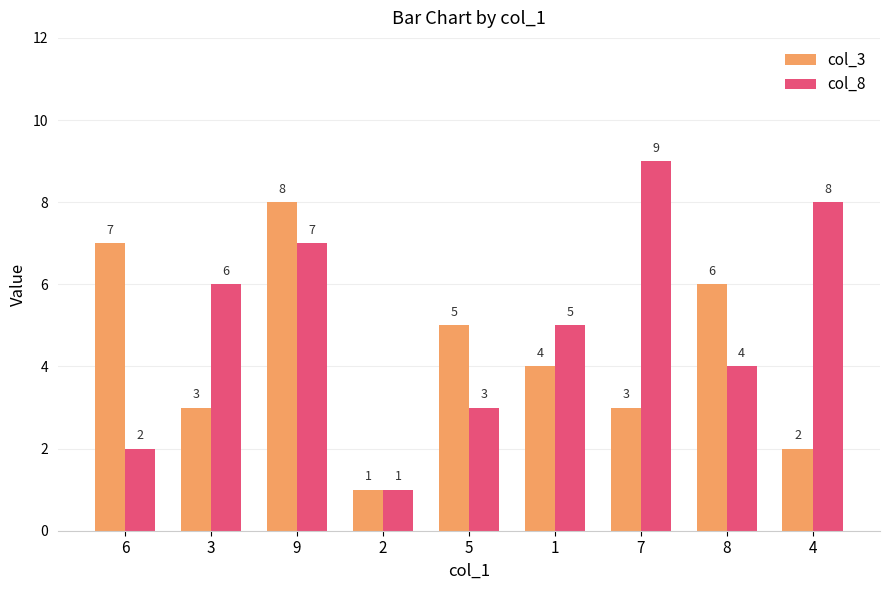

At how many categories does at least one series exceed 2?

8